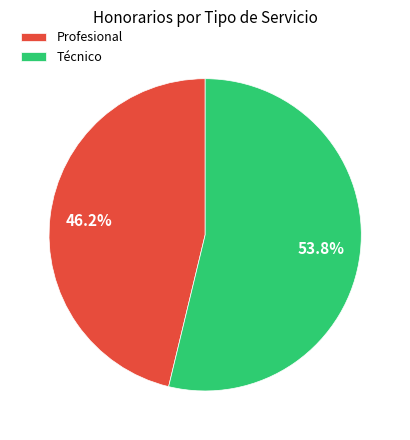

Is Técnico the majority of the pie?

Yes